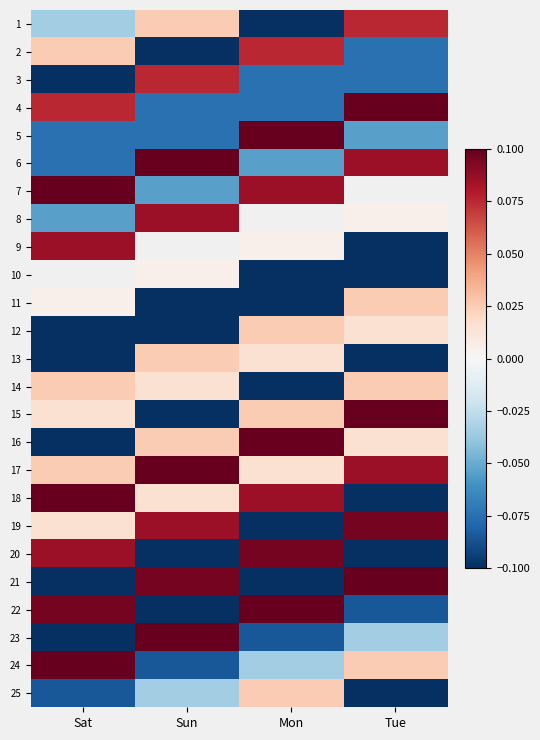

What is the maximum value shown in the chart?

0.3